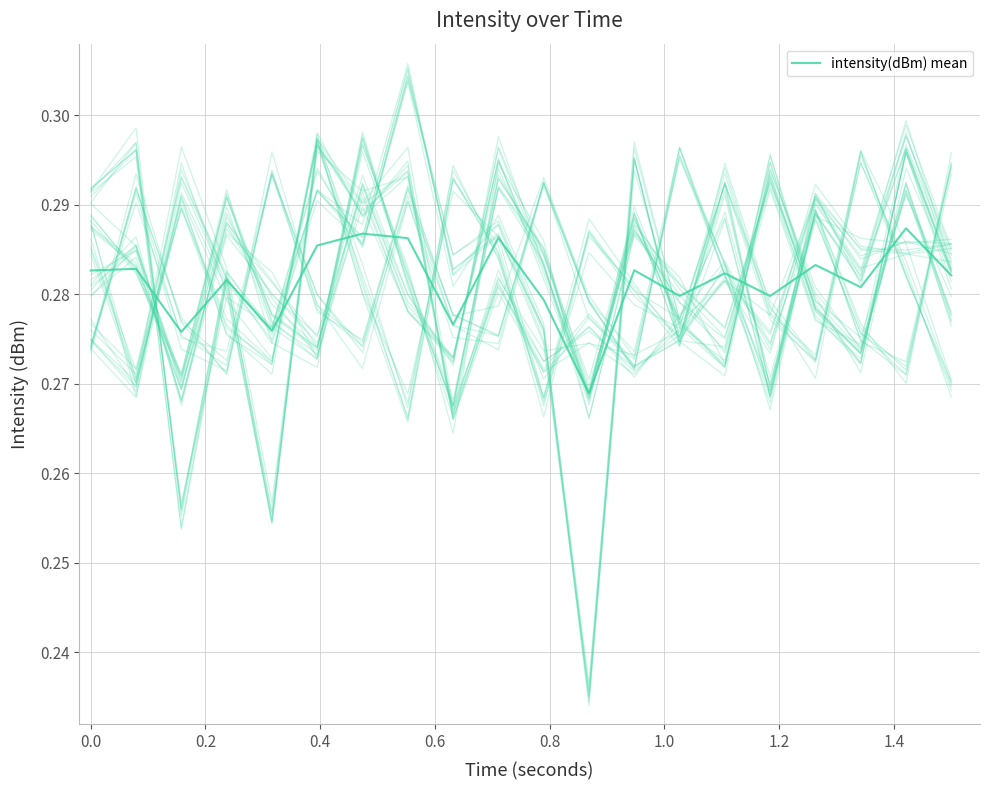

How many categories are shown in the chart?

20